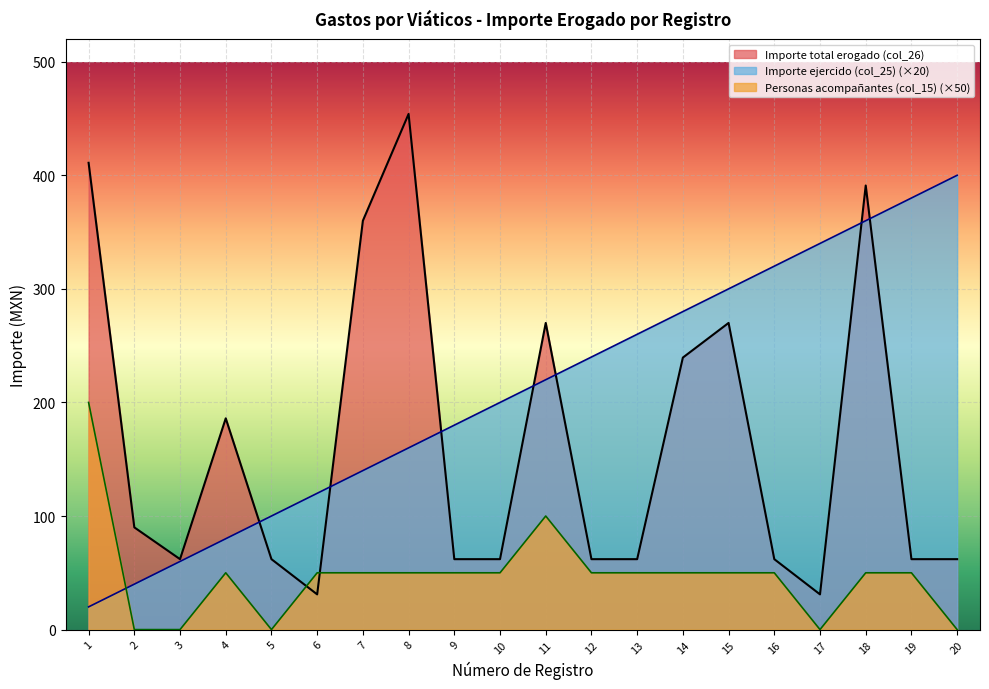

What is the value of the Importe ejercido (col_25) point at the 13th from the left?

260.0